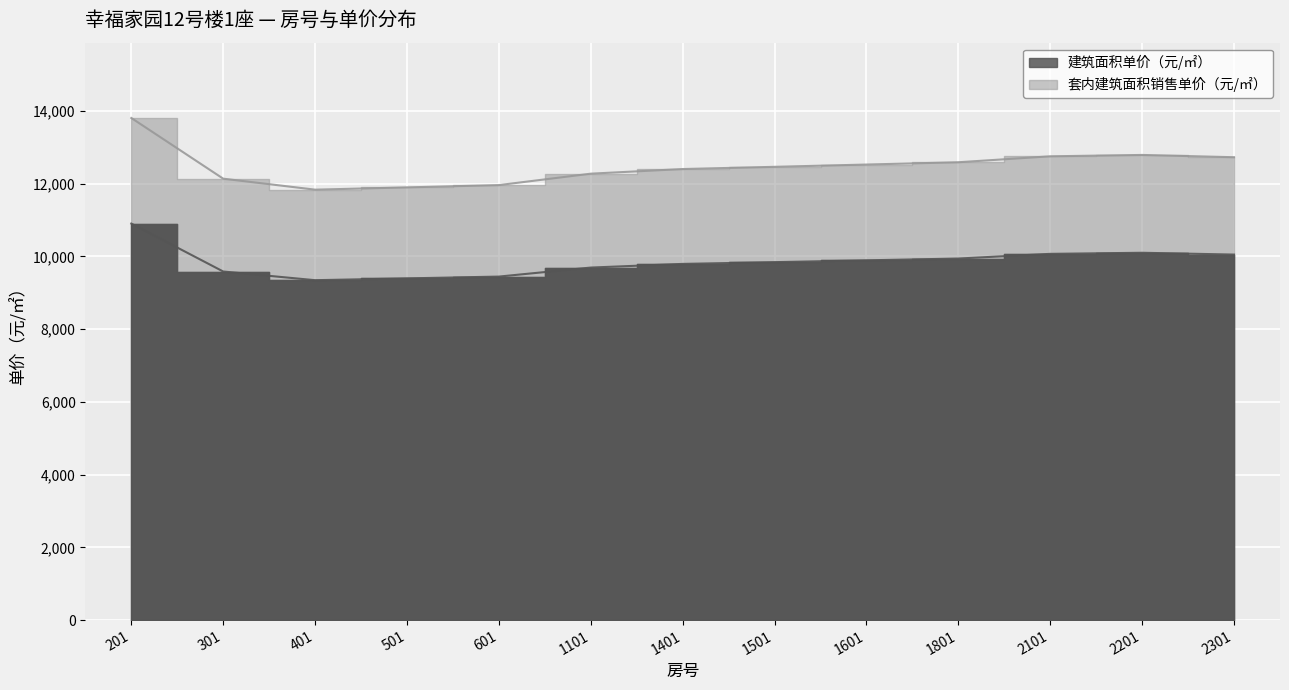

Is the value of 建筑面积单价（元/㎡） at 301 greater than the value of 套内建筑面积销售单价（元/㎡） at 201?

No